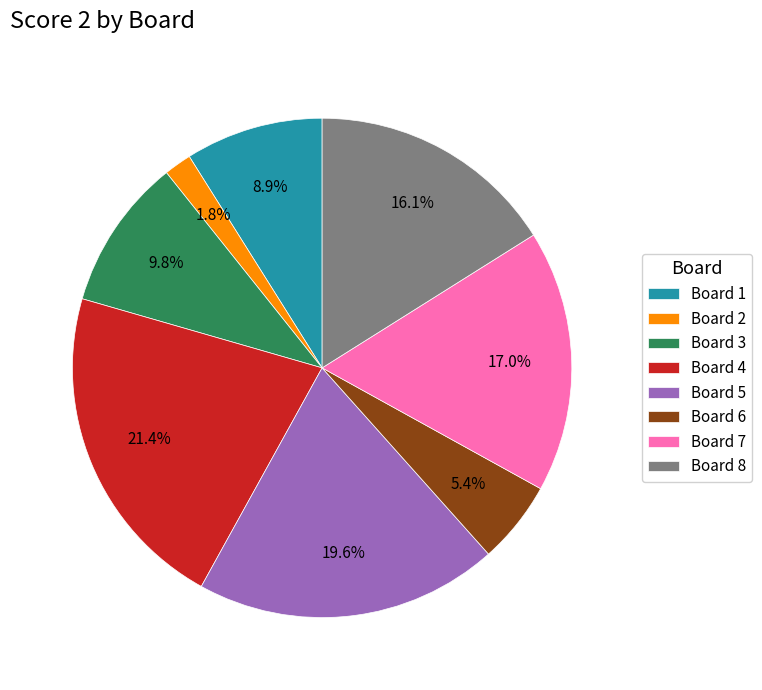

Combined, do Board 4 and Board 2 account for over 50%?

No